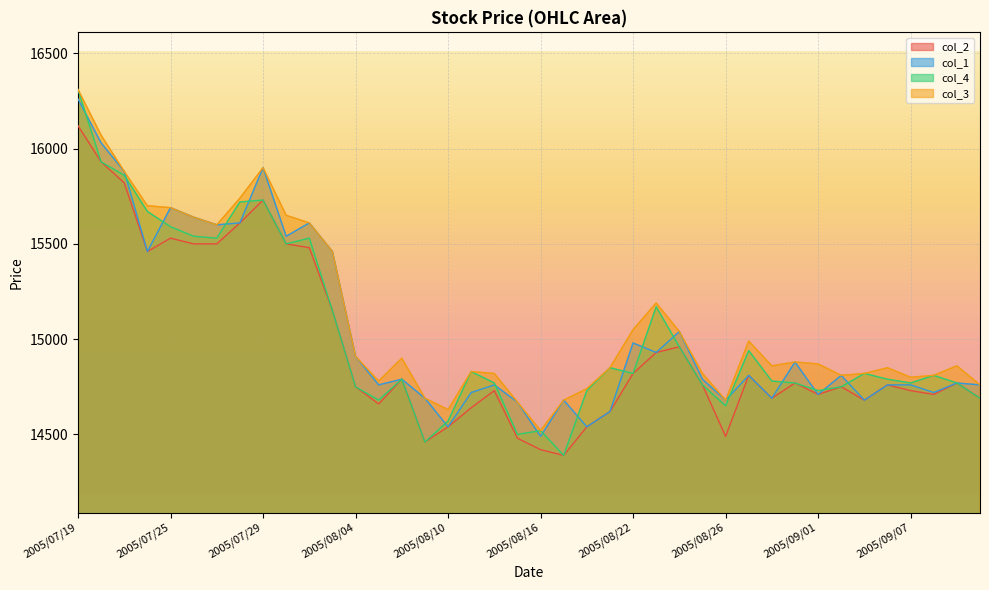

What is the spread (max minus min) of values at 2005/07/20?

140